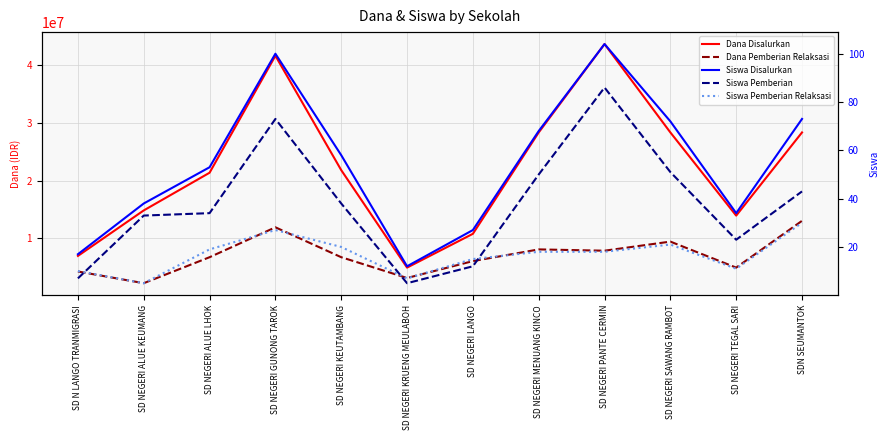

Rank the categories by Siswa Disalurkan value from lowest to highest.

SD NEGERI KRUENG MEULABOH, SD N LANGO TRANMIGRASI, SD NEGERI LANGO, SD NEGERI TEGAL SARI, SD NEGERI ALUE KEUMANG, SD NEGERI ALUE LHOK, SD NEGERI KEUTAMBANG, SD NEGERI MENUANG KINCO, SD NEGERI SAWANG RAMBOT, SDN SEUMANTOK, SD NEGERI GUNONG TAROK, SD NEGERI PANTE CERMIN